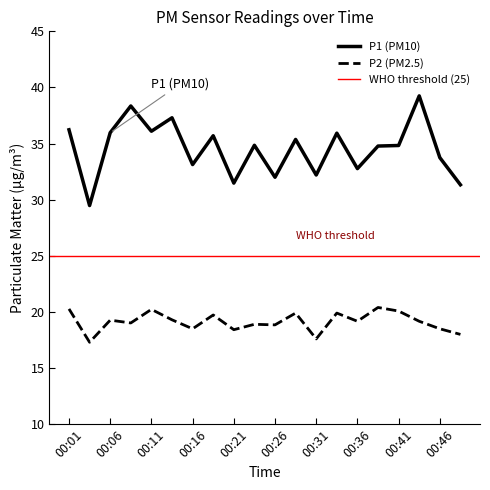

At which label does P1 first exceed 34?

00:01